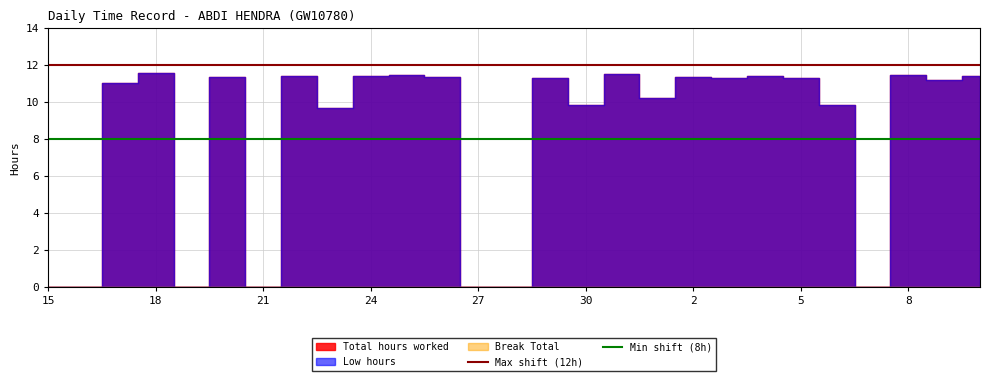

What is the sum of the Min shift (8h) values at 27 and 21?

16